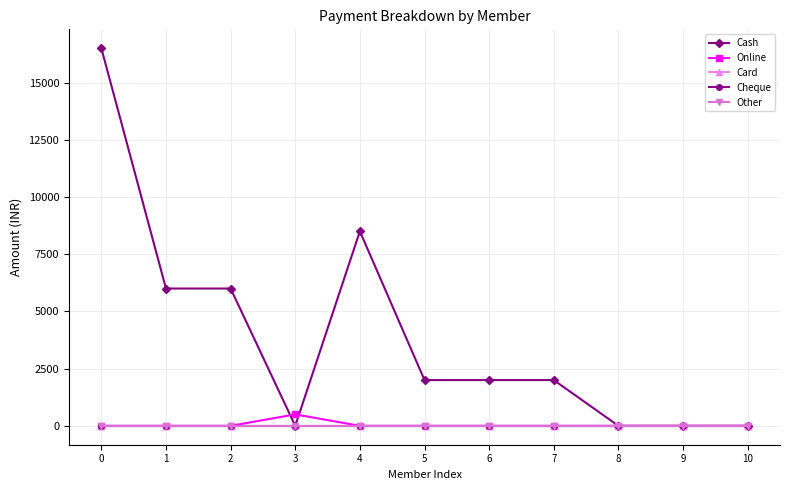

Is this an area chart (filled region under the line)?

No